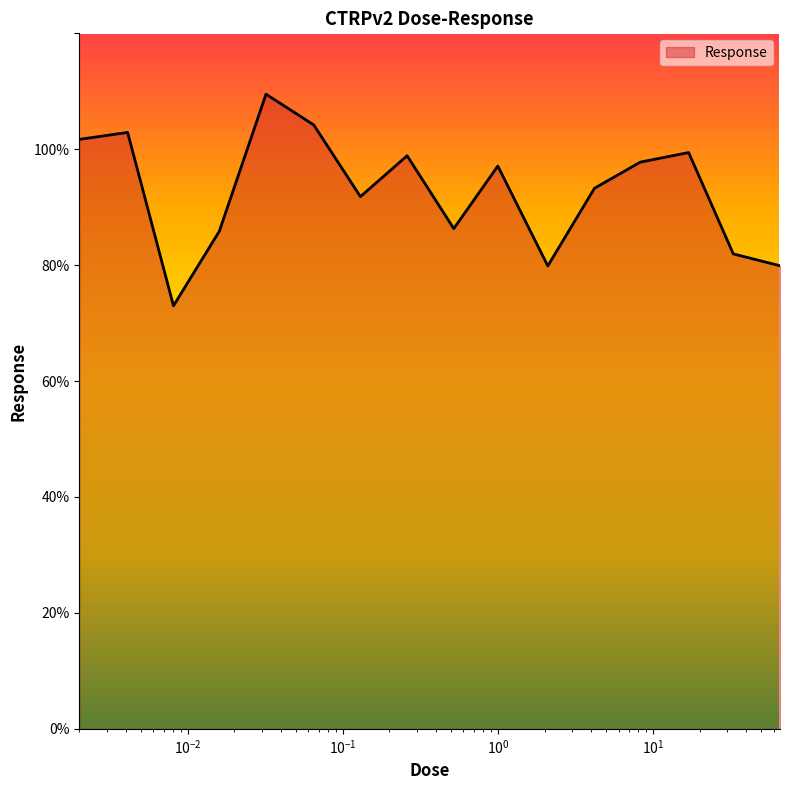

What is the difference between the maximum and minimum values?

36.5